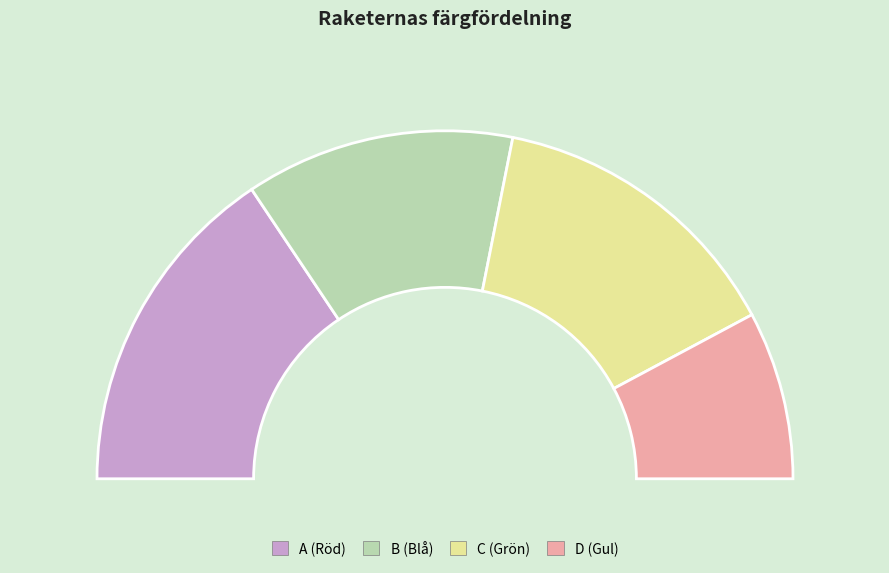

Combined, do D and A account for over 50%?

No